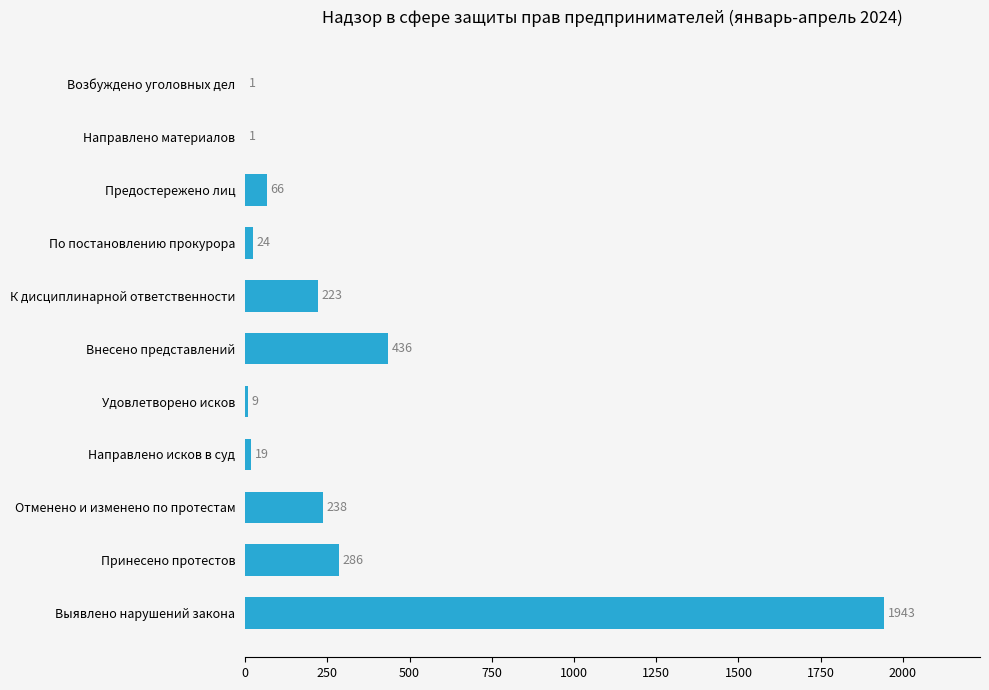

Where is the data nearest to the value 972?

Внесено представлений